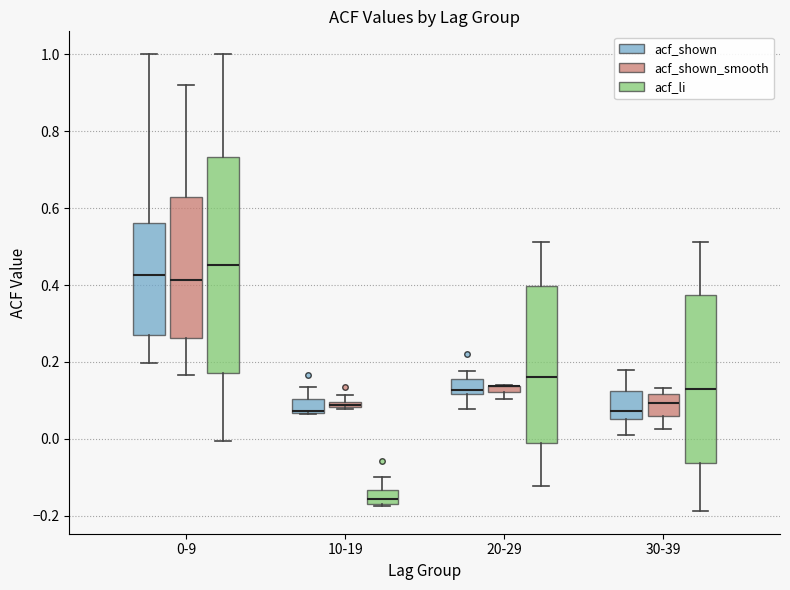

Comparing the boxes themselves (not the whiskers), which one is the tallest?

0-9 (acf_li)